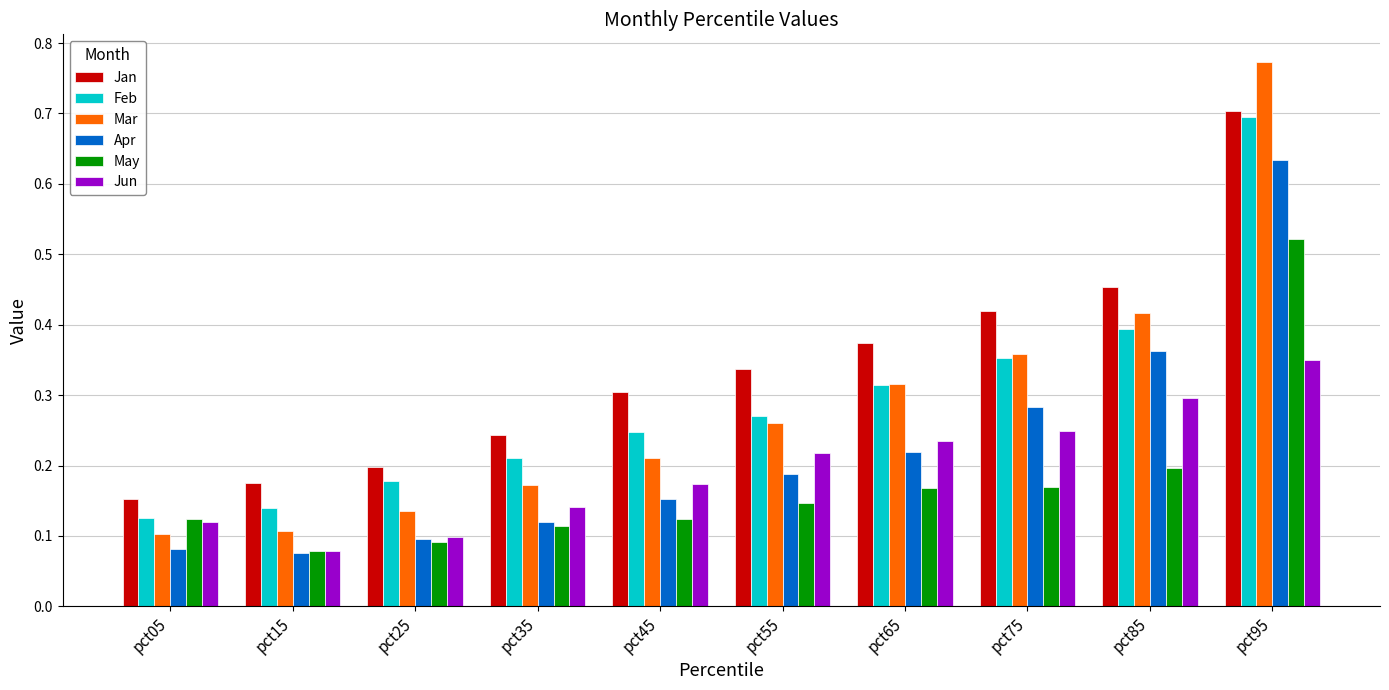

Is it true that Jan equals 0.0 at pct15?

False